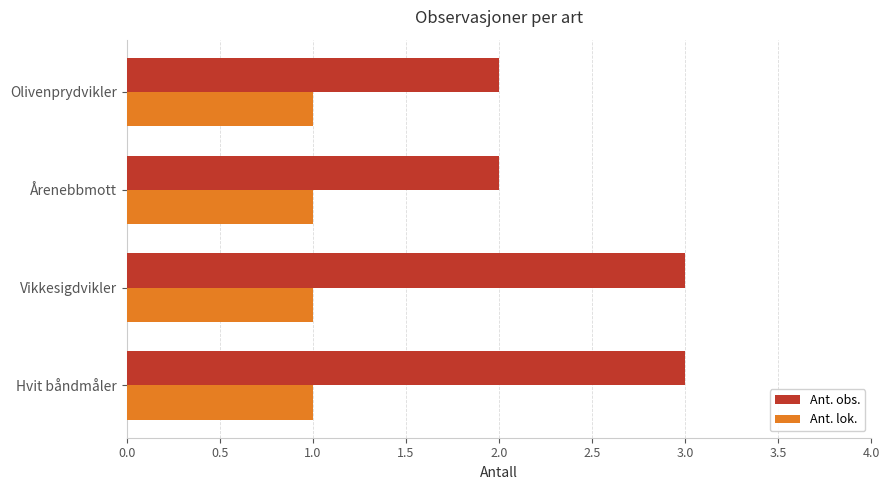

What value does the Ant. obs. series have at Hvit båndmåler?

3